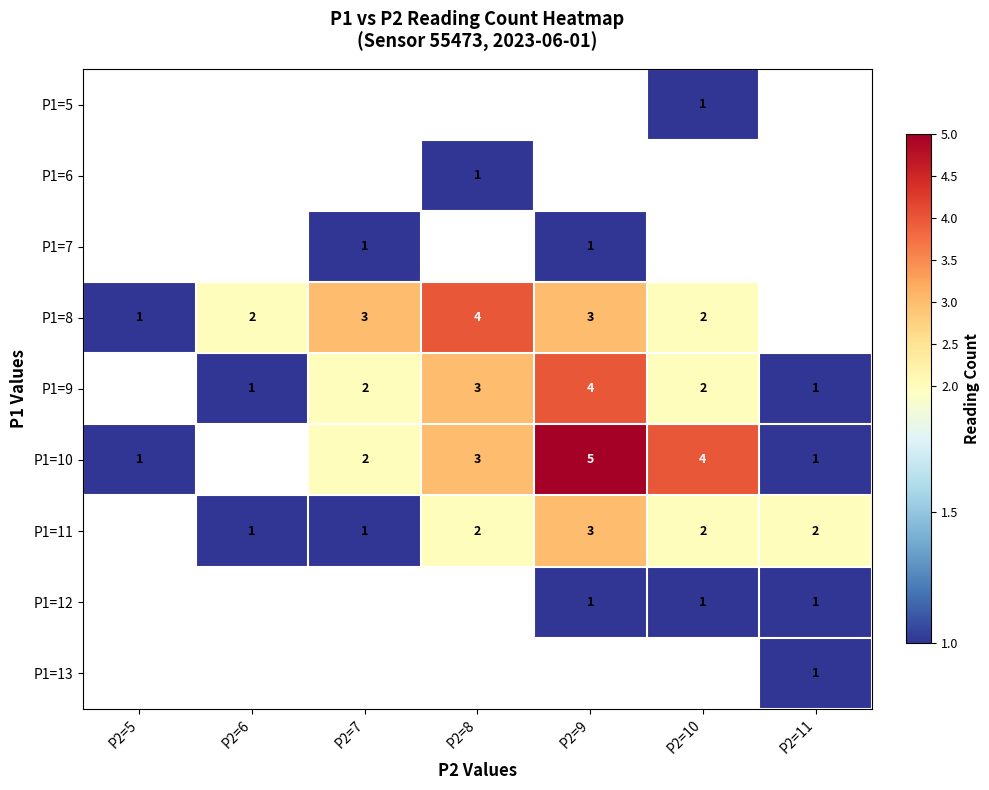

The P1=11 series shows 1 at P2=7. True or false?

True